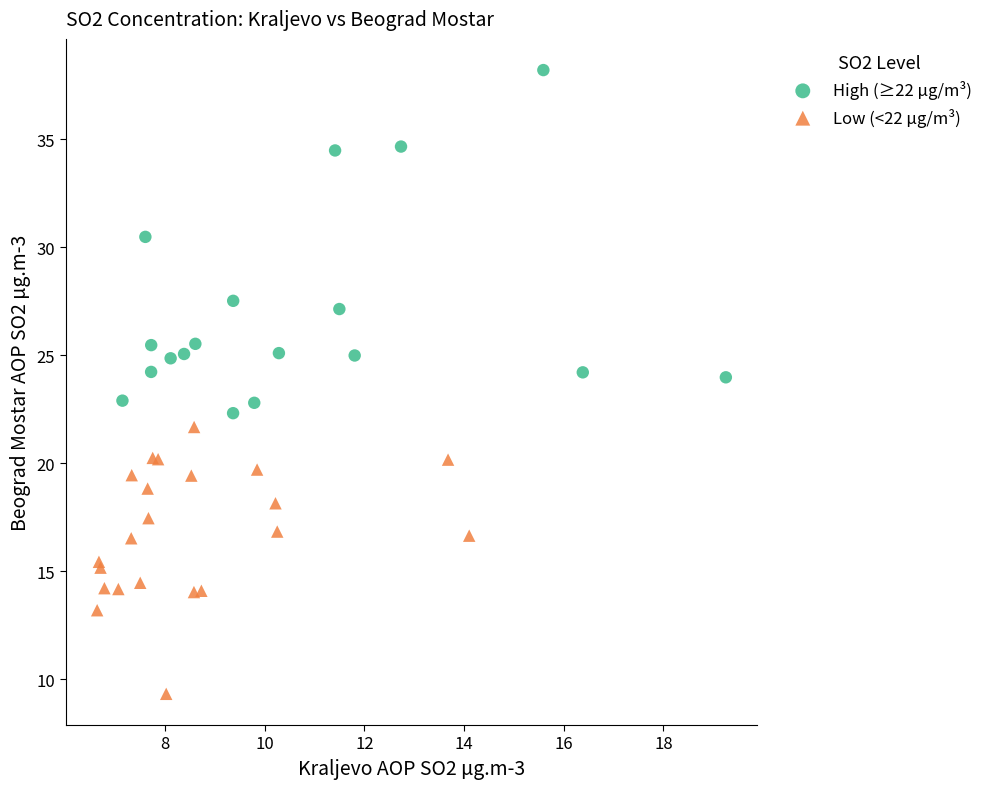

Which series contains the lowest Y value?

Low (<22 μg/m³)